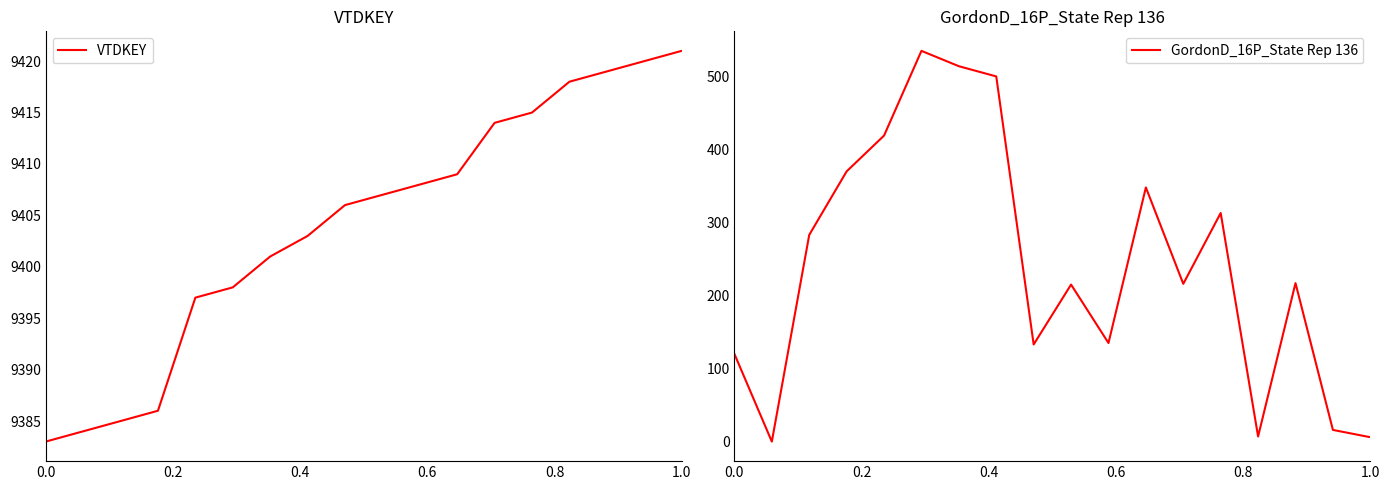

Which category has the highest value in the VTDKEY series?

1.0